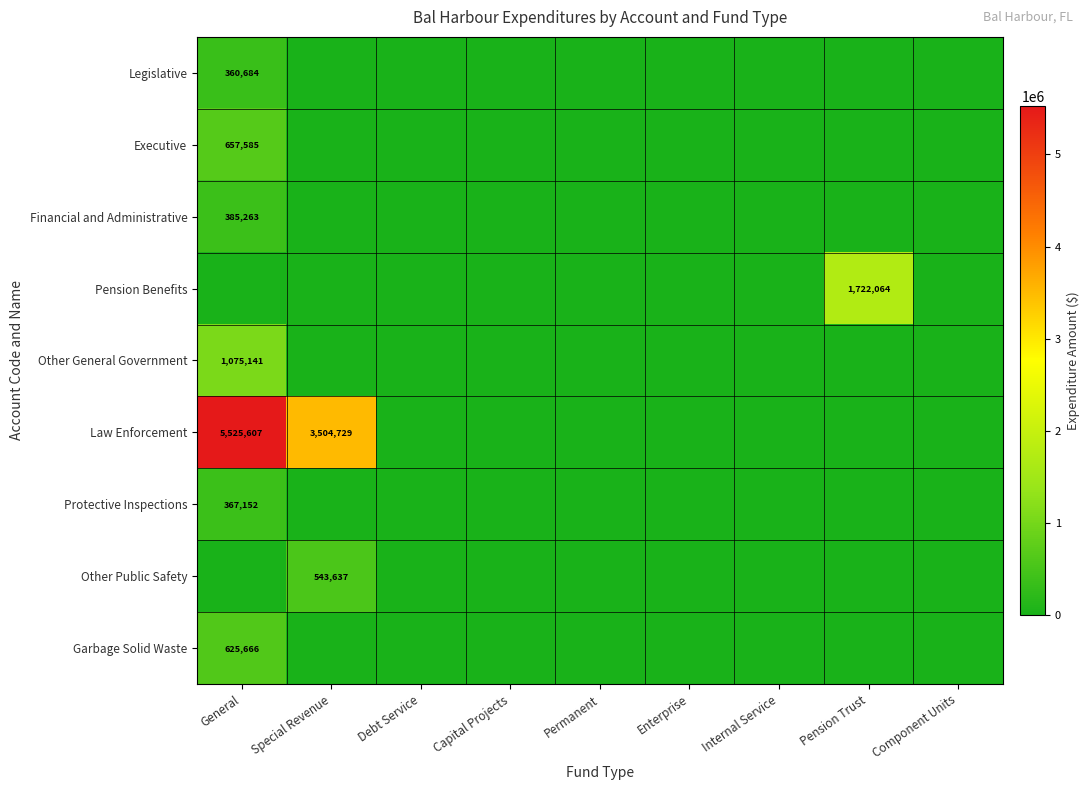

At which label is Pension Benefits closest to 861032?

General